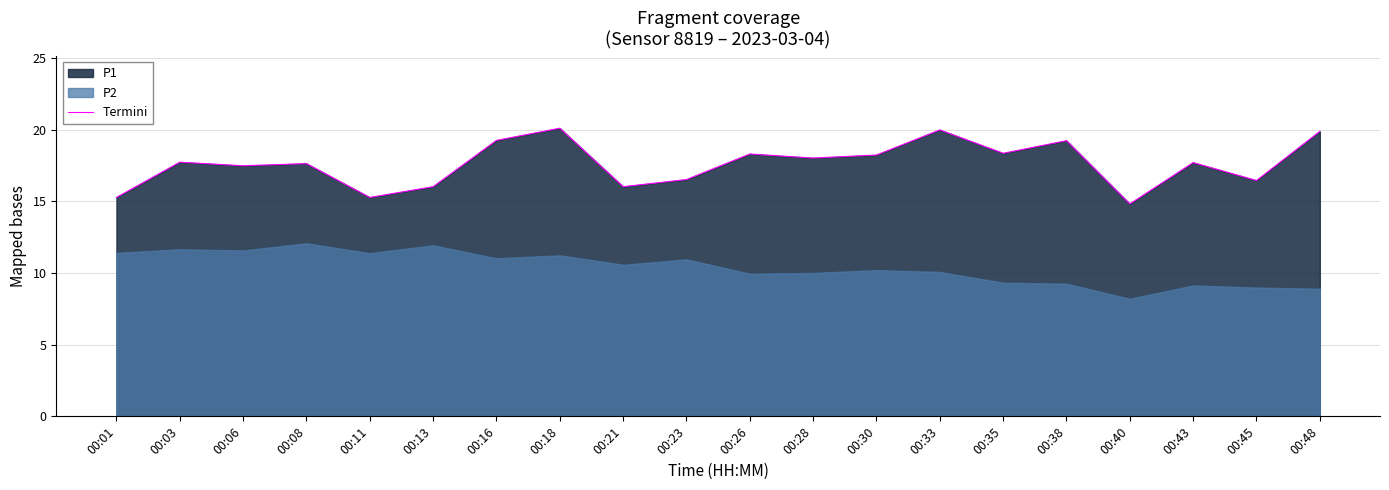

What is the difference between the maximum and minimum values?

5.3